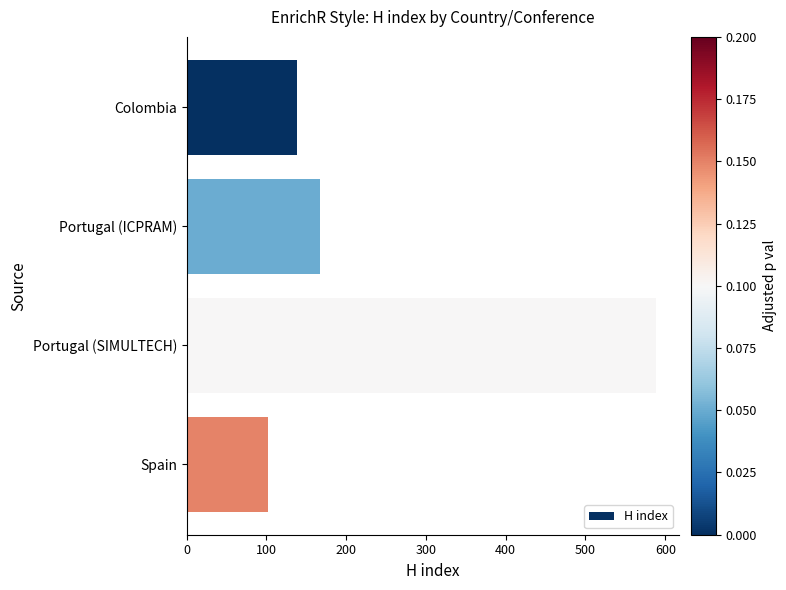

Reading top to bottom, list all the values displayed in this chart.

138	167	588	102